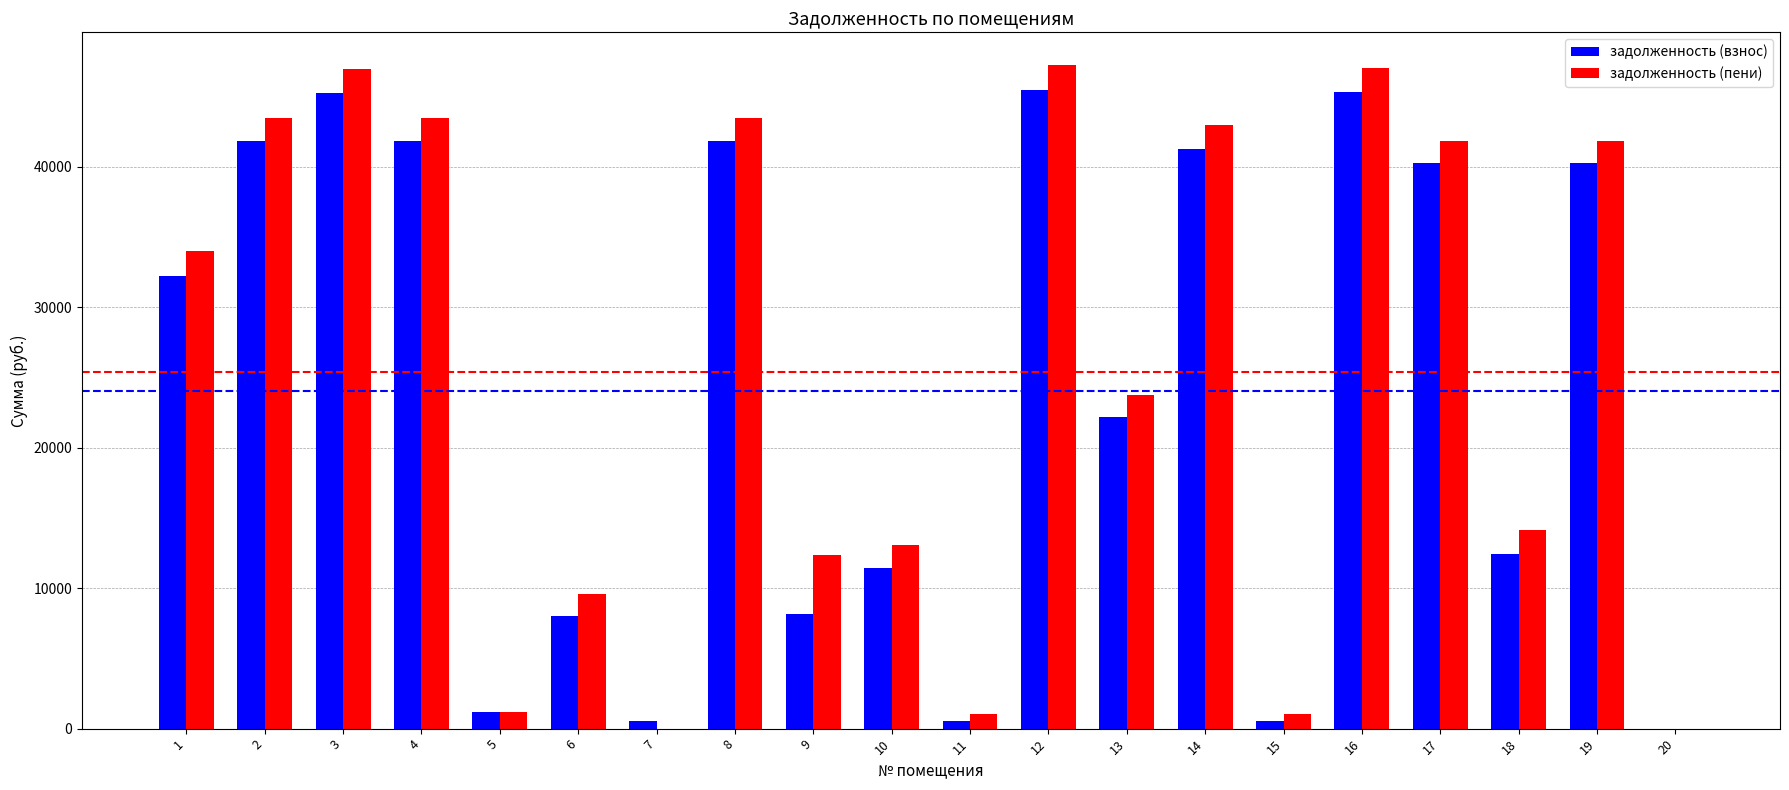

What is the maximum value for задолженность (взнос)?

45481.2